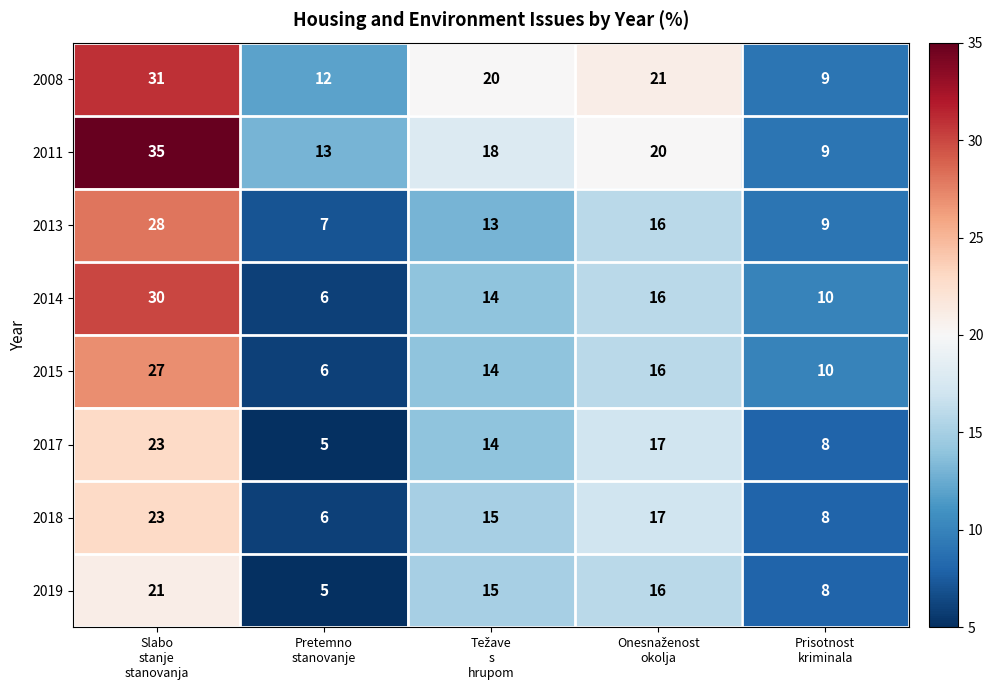

At how many categories does at least one series exceed 7?

5